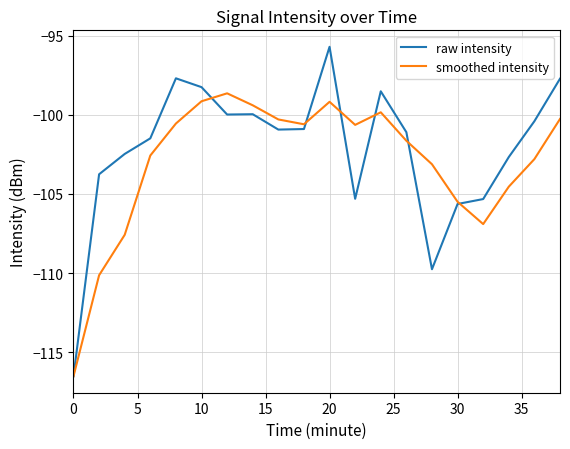

How many series are shown in this chart?

2